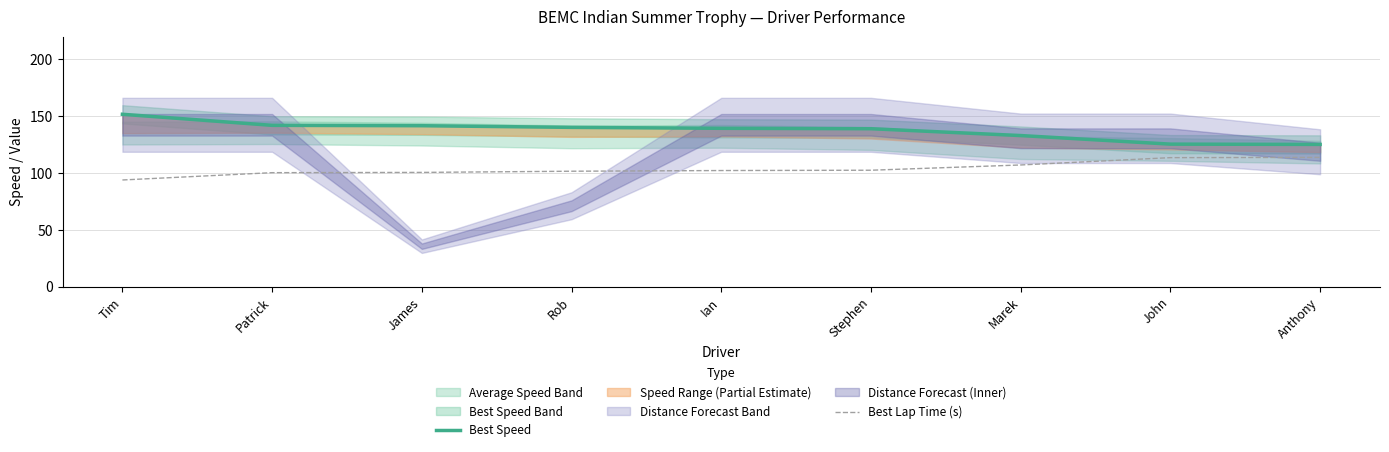

What is the highest value of the Best Lap Time (s) series?

113.8